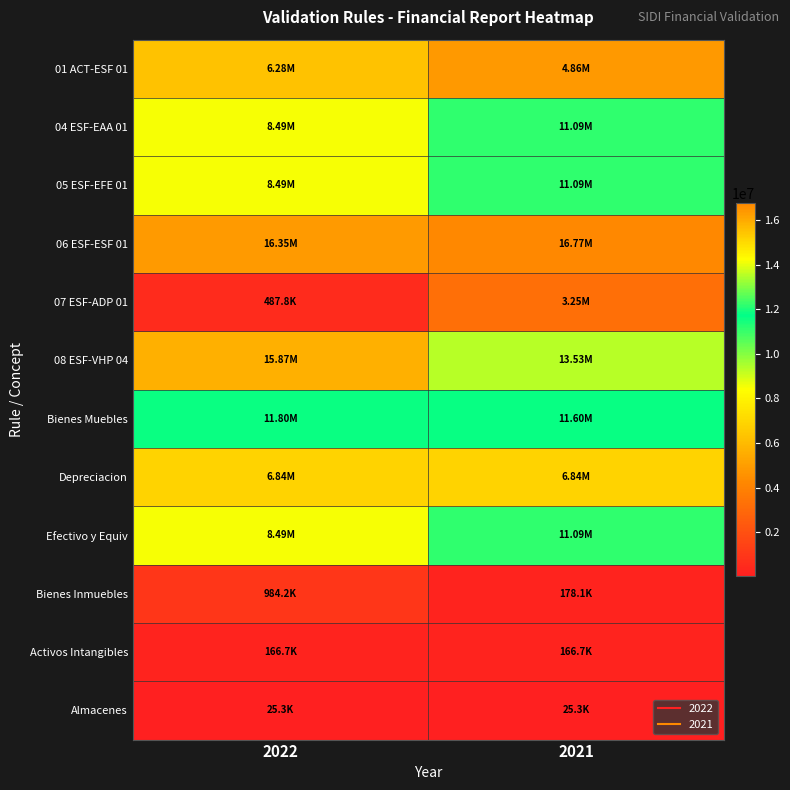

Reading left to right, extract all data points from this chart.

01 ACT-ESF 01: 2022=6282854.2	2021=4856268.5
04 ESF-EAA 01: 2022=8492901.6	2021=11085858.3
05 ESF-EFE 01: 2022=8492901.6	2021=11085858.3
06 ESF-ESF 01: 2022=16354754.3	2021=16770903.0
07 ESF-ADP 01: 2022=487819.5	2021=3245464.7
08 ESF-VHP 04: 2022=15866934.8	2021=13525438.3
Bienes Muebles: 2022=11802507.1	2021=11604820.8
Depreciacion: 2022=6835981.3	2021=6835981.3
Efectivo y Equiv: 2022=8492901.6	2021=11085858.3
Bienes Inmuebles: 2022=984200.0	2021=178119.1
Activos Intangibles: 2022=166706.8	2021=166706.8
Almacenes: 2022=25257.3	2021=25257.3